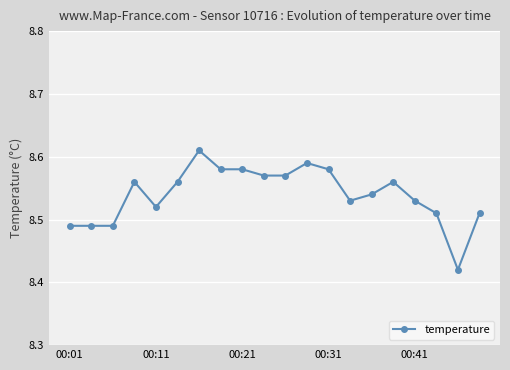

What is the sum of all values?

170.8